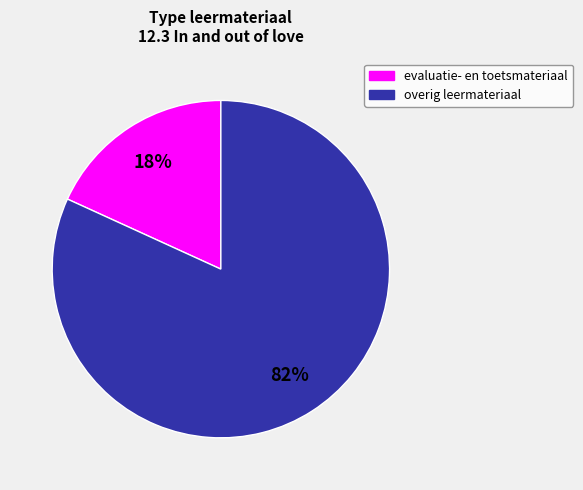

Is there a majority slice in this chart?

Yes